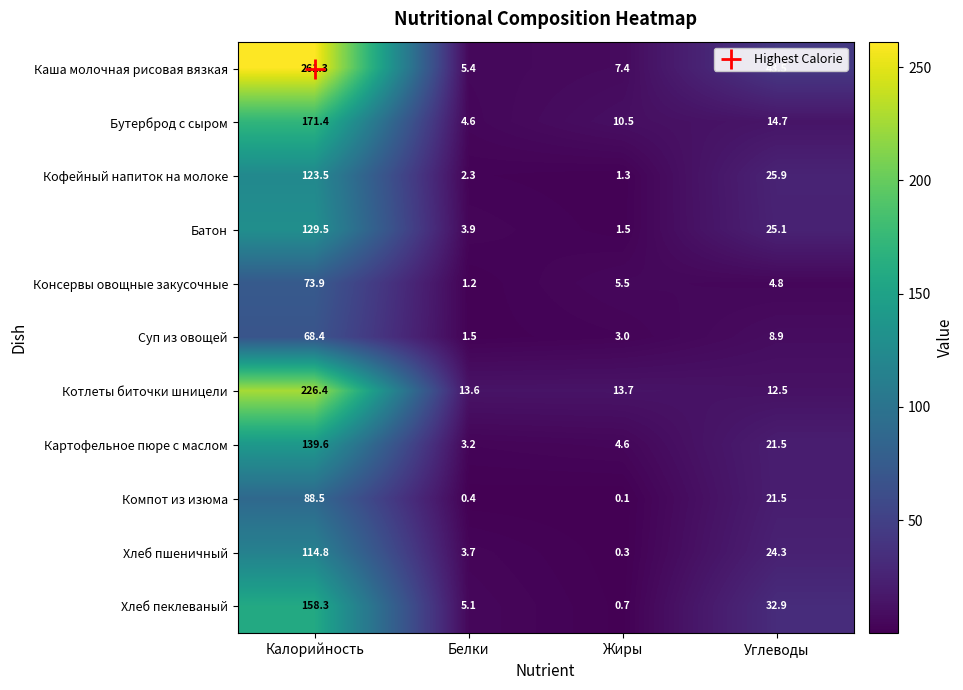

What is the difference between the maximum and minimum values in the Кофейный напиток на молоке series?

122.2